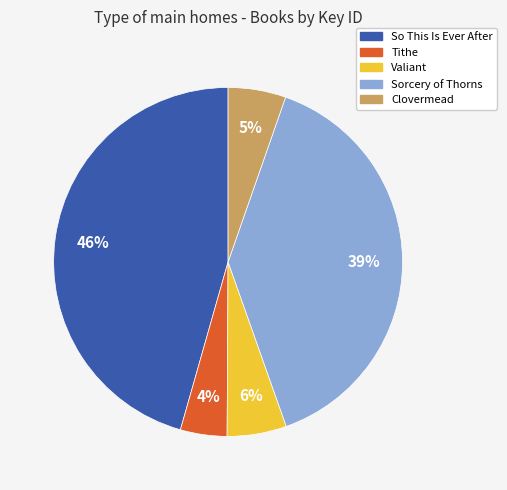

Between Sorcery of Thorns and Clovermead, which is larger?

Sorcery of Thorns